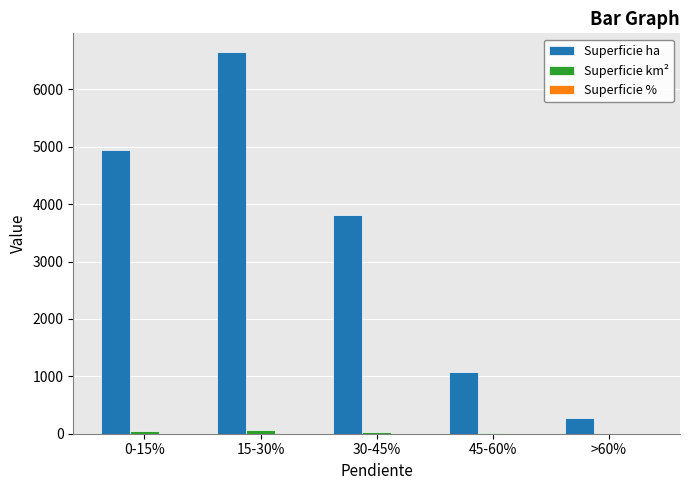

Between 30-45% and 45-60%, which series saw the biggest shift?

Superficie ha